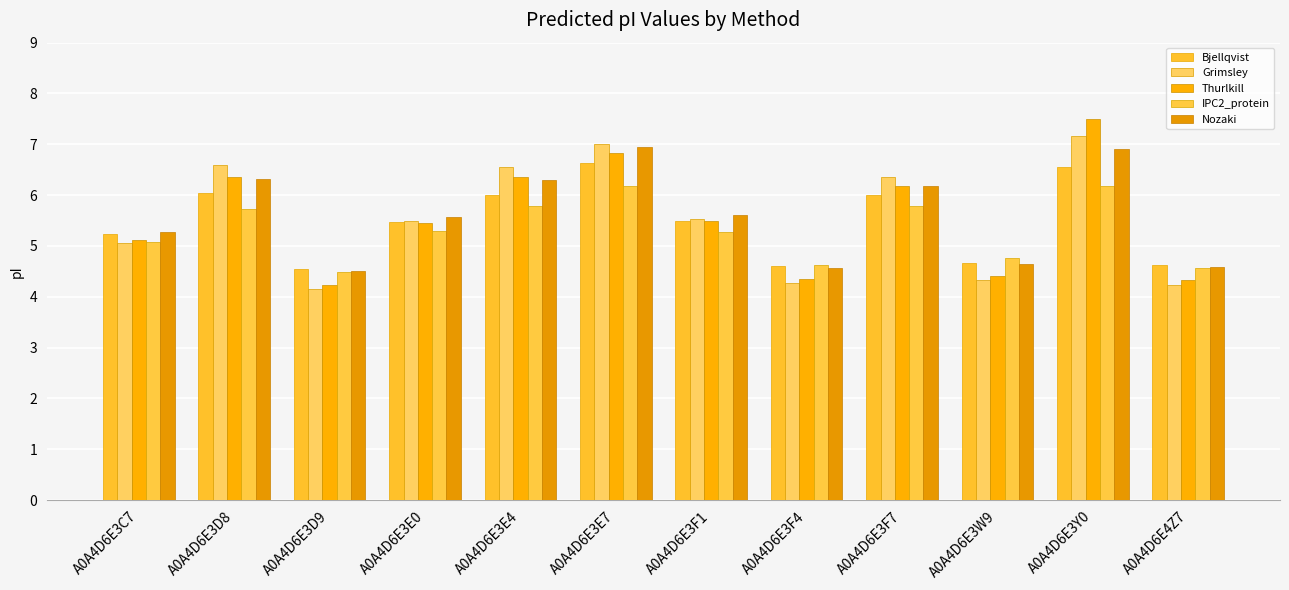

List the labels in order of Nozaki value, largest first.

A0A4D6E3E7, A0A4D6E3Y0, A0A4D6E3D8, A0A4D6E3E4, A0A4D6E3F7, A0A4D6E3F1, A0A4D6E3E0, A0A4D6E3C7, A0A4D6E3W9, A0A4D6E4Z7, A0A4D6E3F4, A0A4D6E3D9